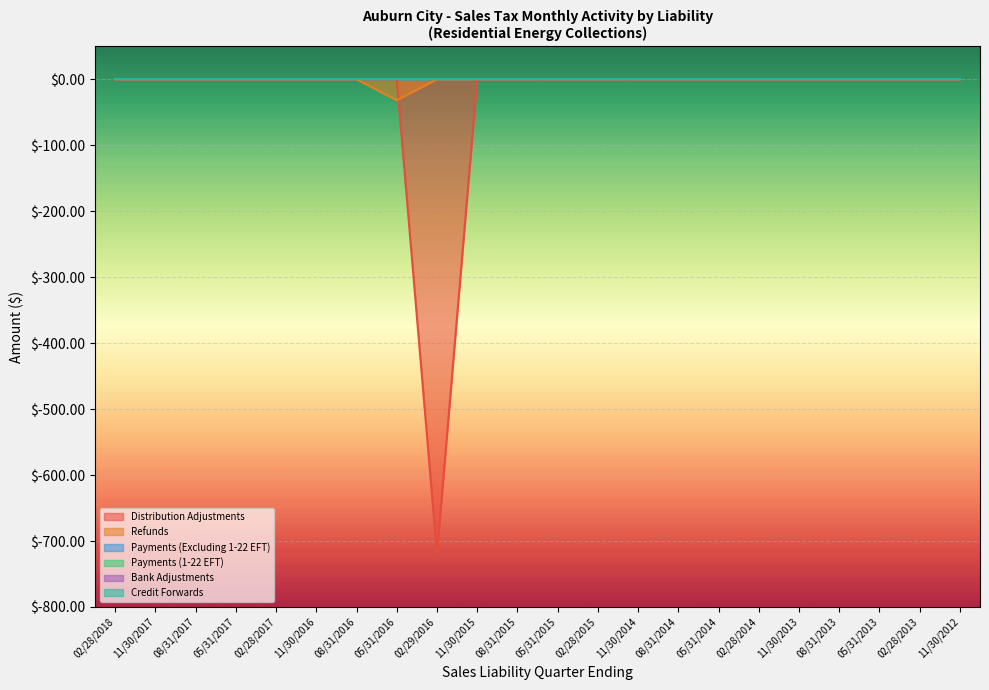

How many categories are shown in the chart?

22